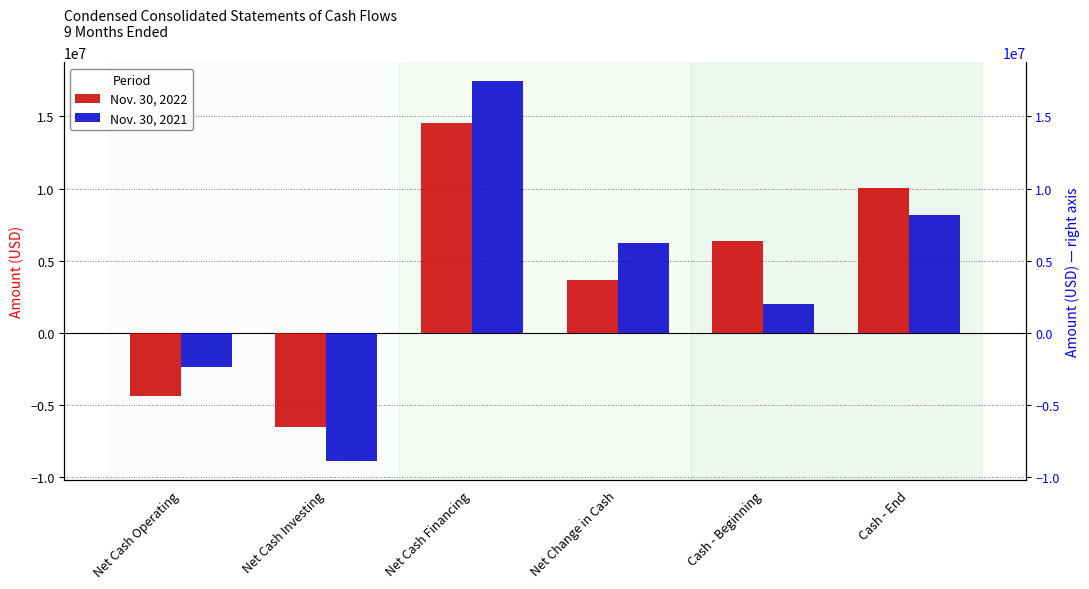

How many series are shown in this chart?

2